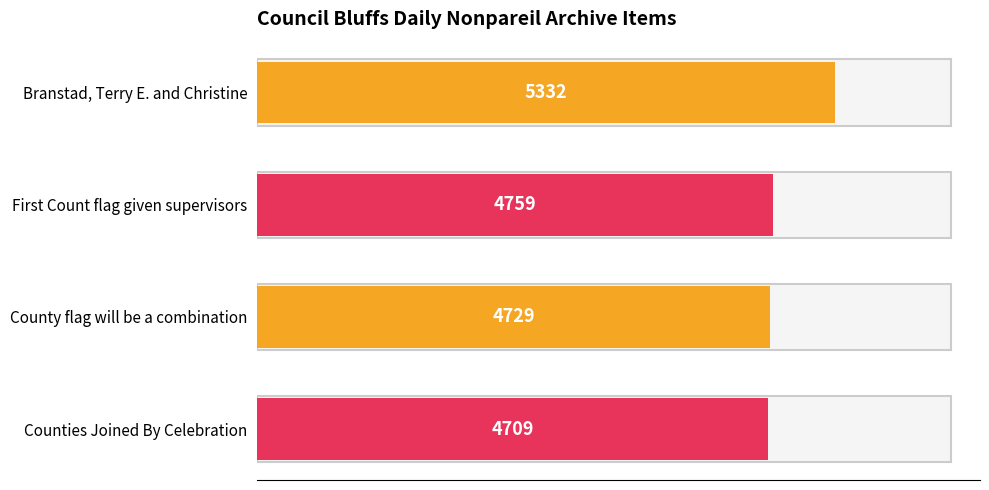

List the labels in order of value, largest first.

Branstad, Terry E. and Christine, First Count flag given supervisors, County flag will be a combination, Counties Joined By Celebration